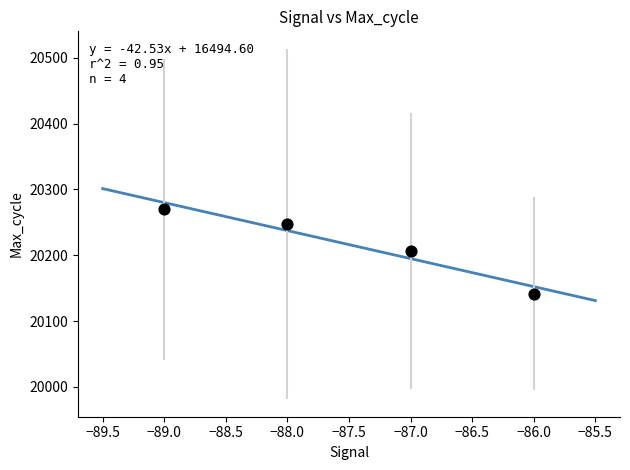

What is the range of Y values (max minus min)?

127.9